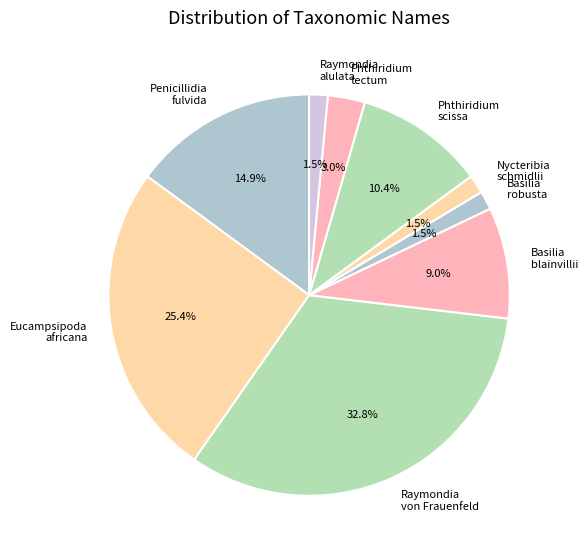

Is there a majority slice in this chart?

No